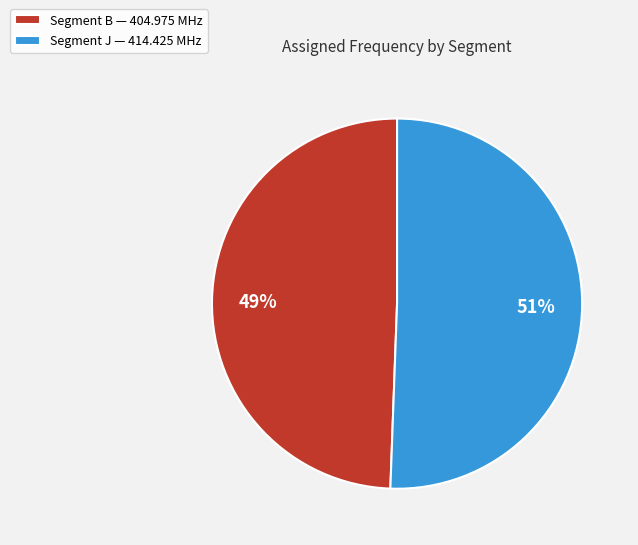

Between Segment B — 404.975 MHz and Segment J — 414.425 MHz, which is larger?

Segment J — 414.425 MHz